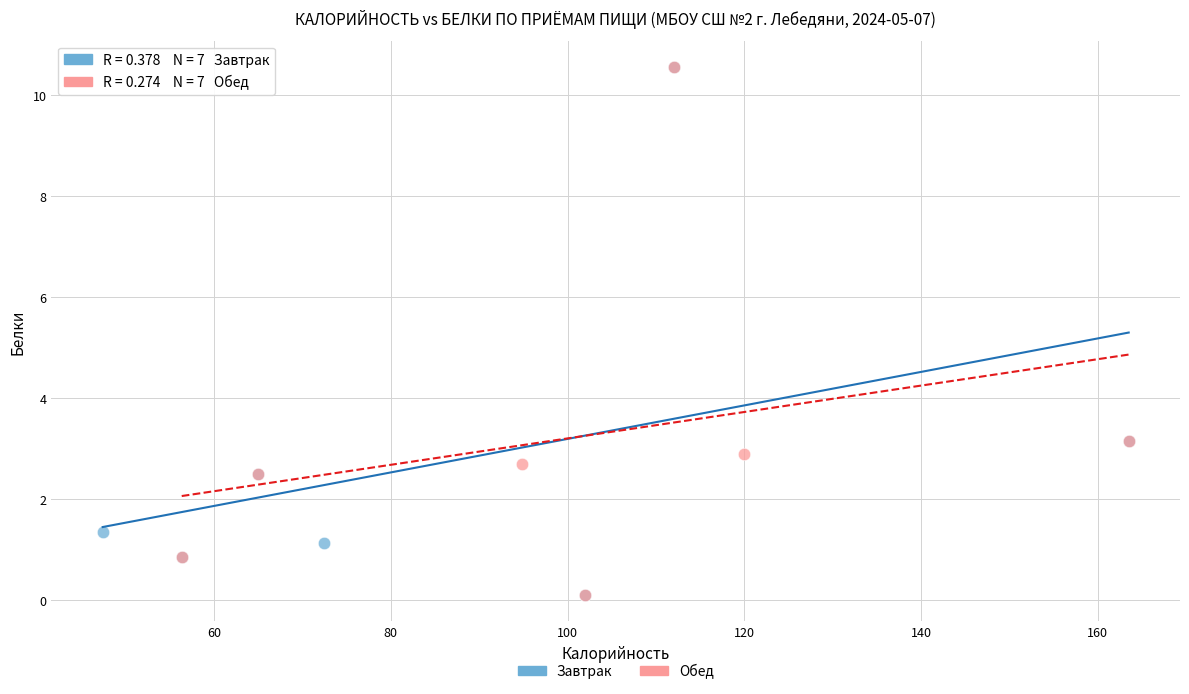

What are all the series names shown in the legend?

Завтрак, Обед